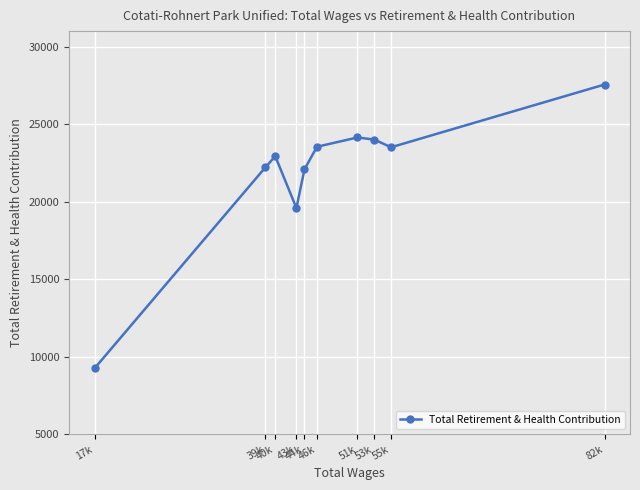

At which label does the data first exceed 23509?

46k